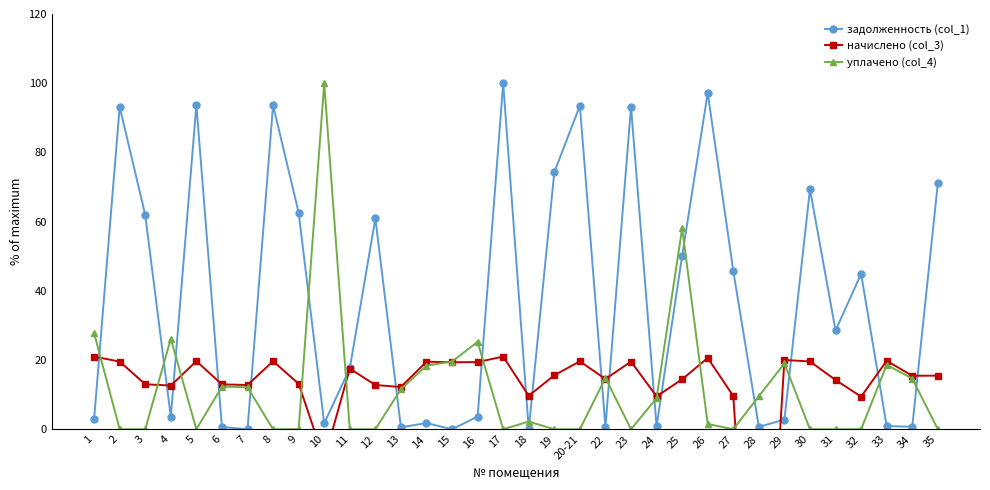

What is the difference between the maximum and minimum values in the задолженность (col_1) series?

100.0